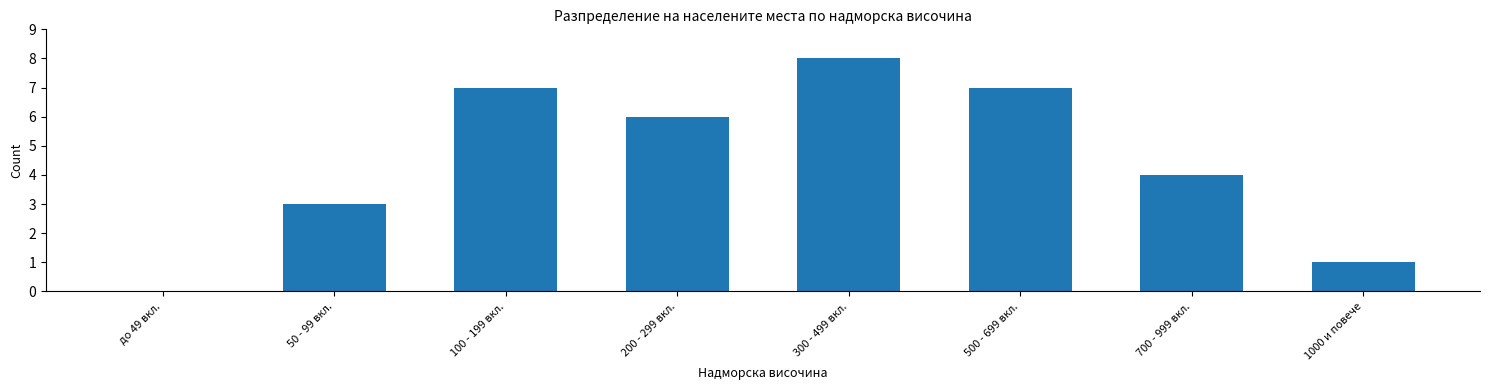

Reading right to left, extract all data points from this chart.

1000 и повече=1	700 - 999 вкл.=4	500 - 699 вкл.=7	300 - 499 вкл.=8	200 - 299 вкл.=6	100 - 199 вкл.=7	50 - 99 вкл.=3	до 49 вкл.=0